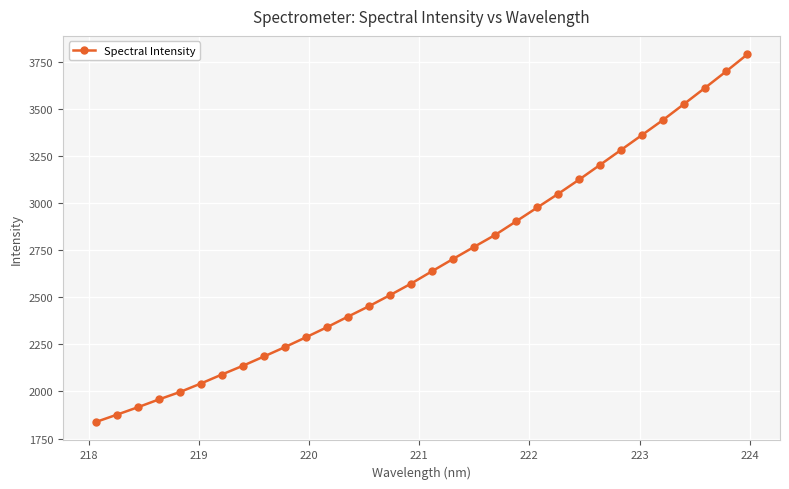

What is the difference between the maximum and minimum values?

1952.6